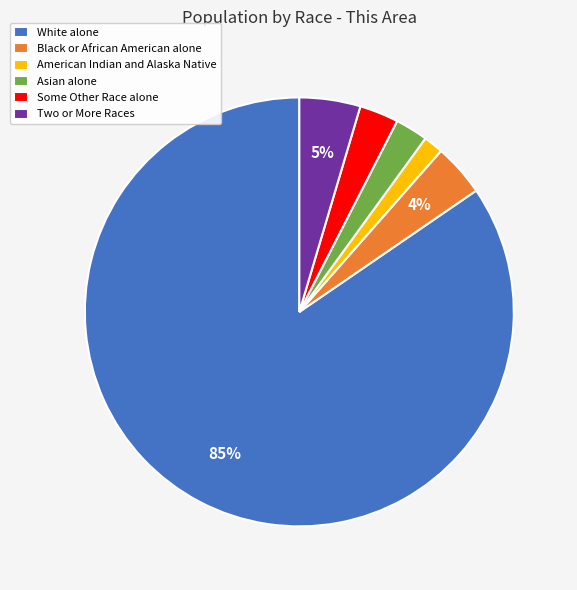

Approximately how many times larger is the value at Black or African American alone compared to Some Other Race alone?

1.3